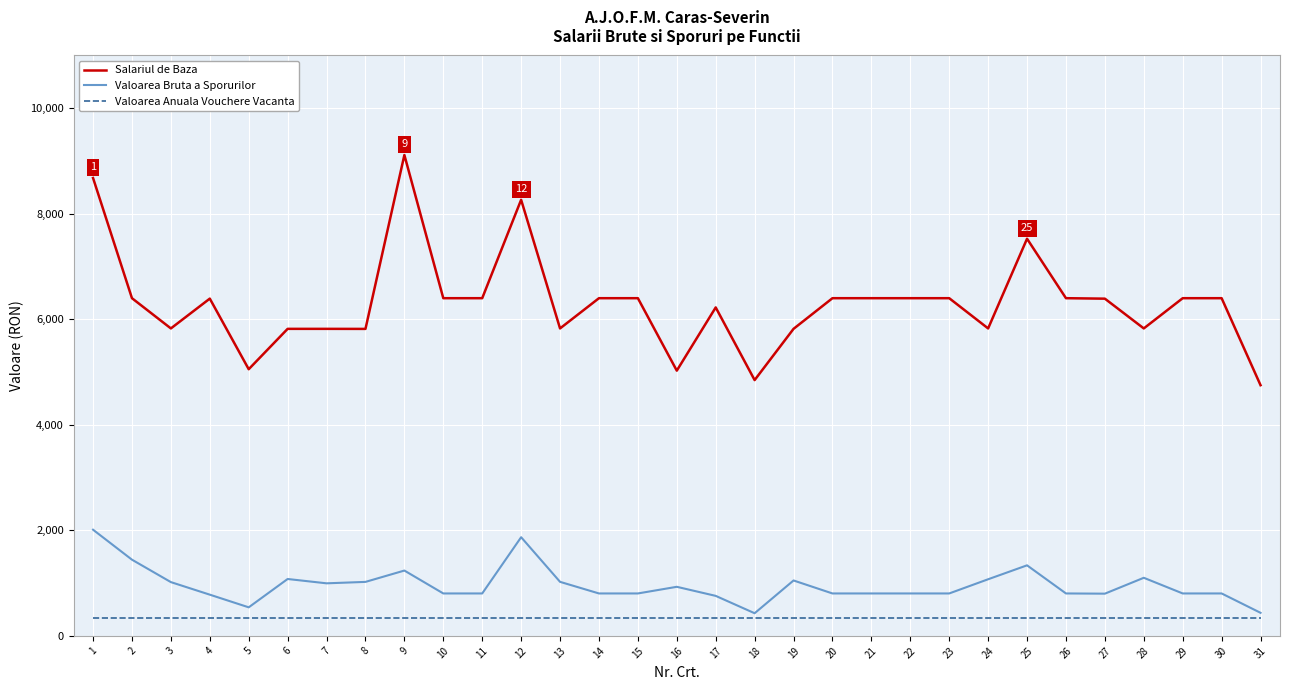

Which series has the largest total across all categories?

Salariul de Baza